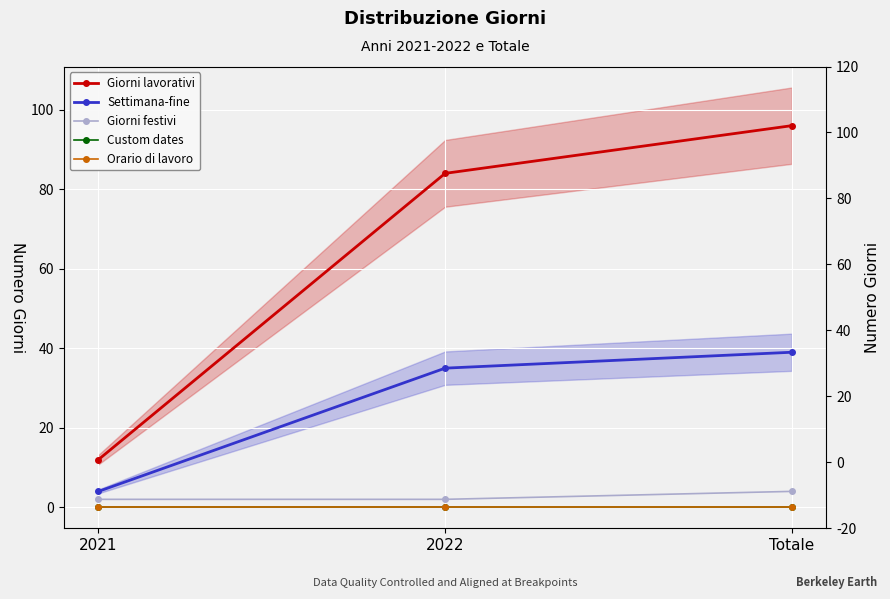

What is the difference between the second highest and minimum values in the Settimana-fine series?

31